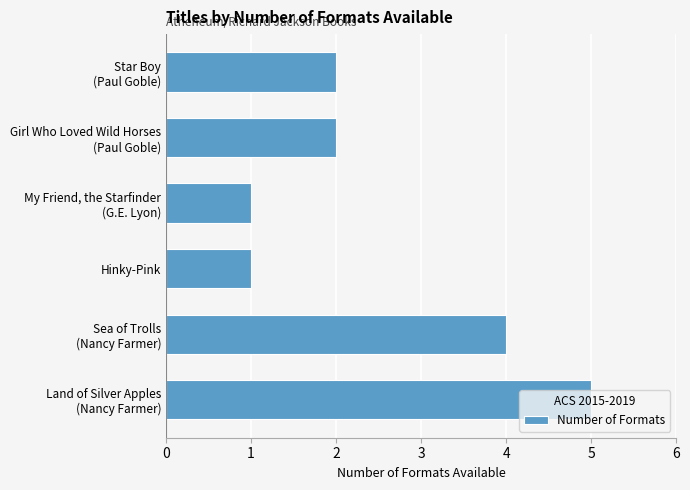

How many data points does each series have?

6